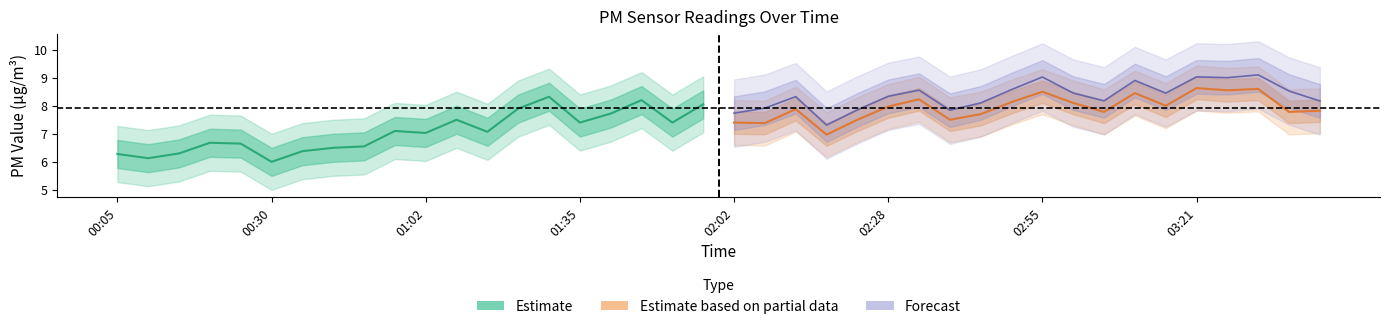

What are all the series names shown in the legend?

Estimate, Estimate based on partial data, Forecast